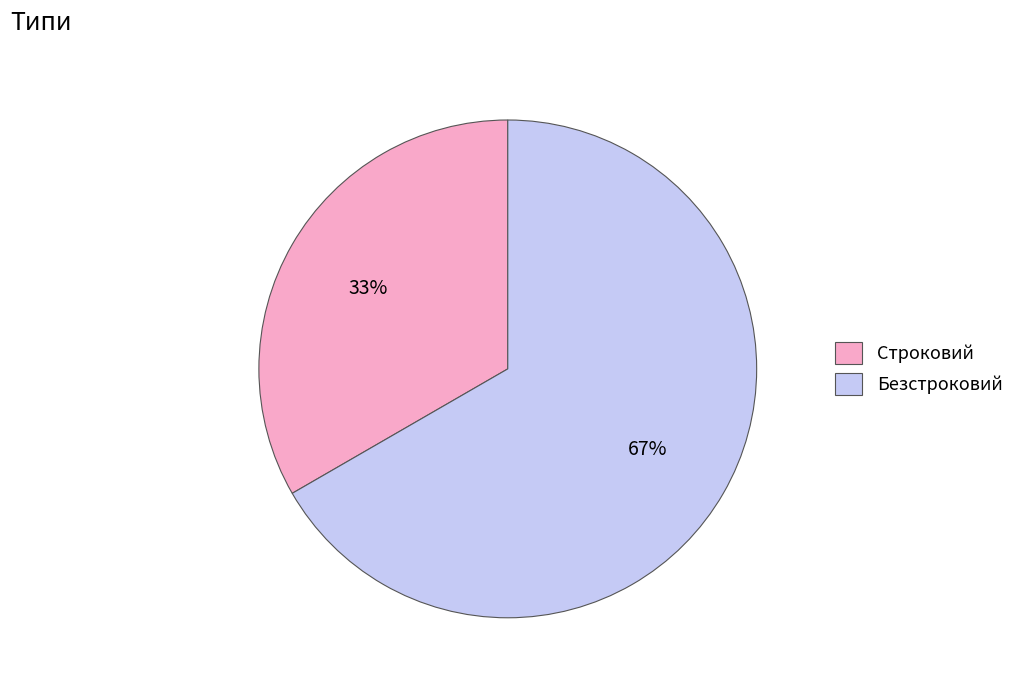

Is it true that Строковий is 33% of the pie?

True